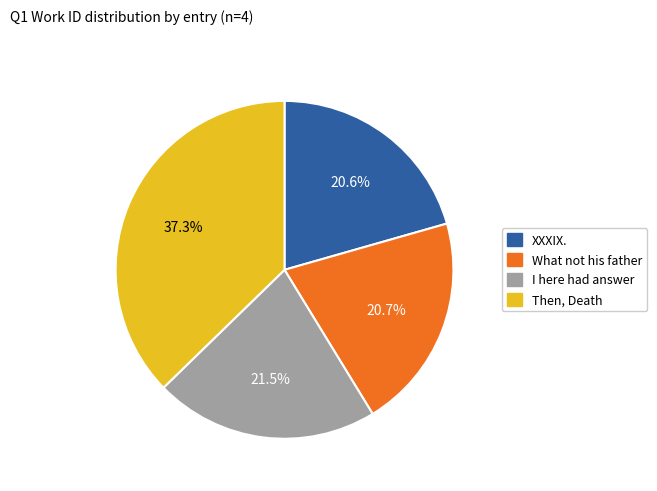

Between I here had answer and XXXIX., which is larger?

I here had answer